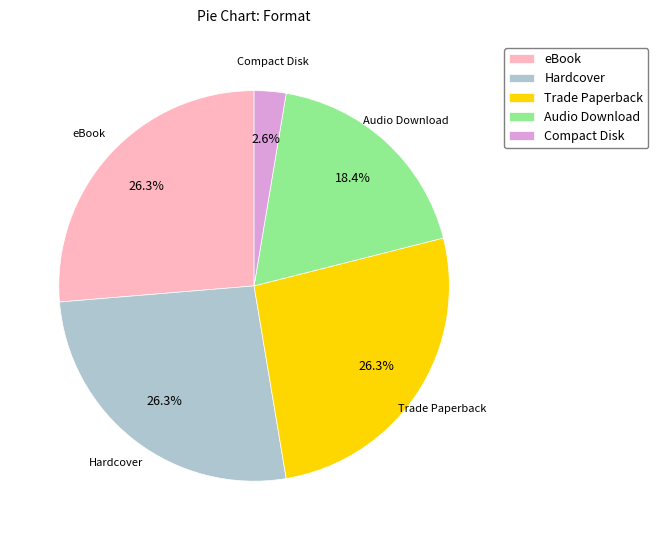

What is the ratio of the value at Audio Download to the value at Hardcover?

0.7